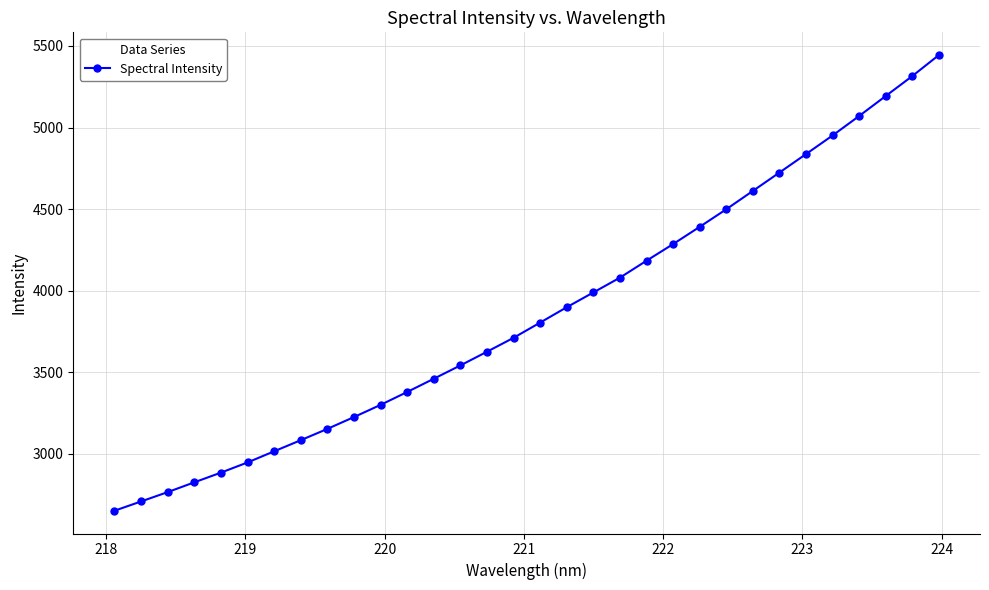

What is the average value?

3861.5